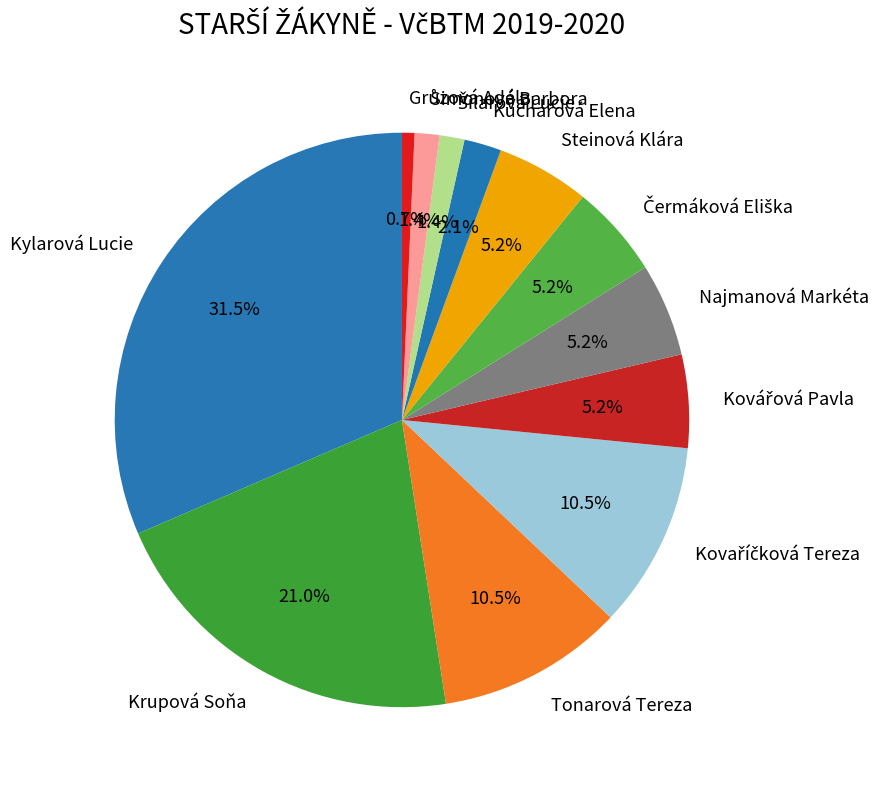

To the nearest percent, what is the difference between the Tonarová Tereza and Kylarová Lucie slice percentages?

21%